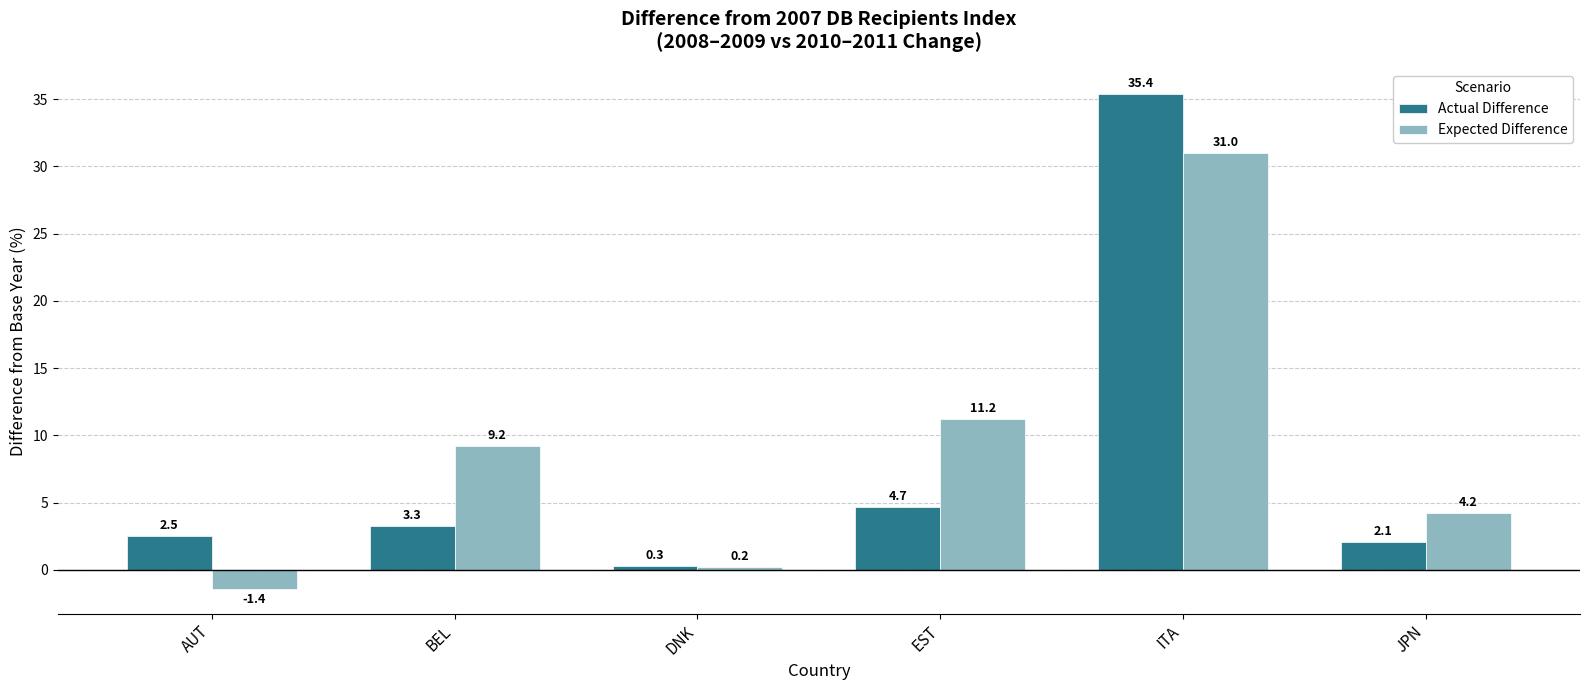

Reading left to right, transcribe all the data shown in this chart.

Actual Difference: AUT=2.5	BEL=3.3	DNK=0.3	EST=4.7	ITA=35.4	JPN=2.1
Expected Difference: AUT=-1.4	BEL=9.2	DNK=0.2	EST=11.2	ITA=31.0	JPN=4.2